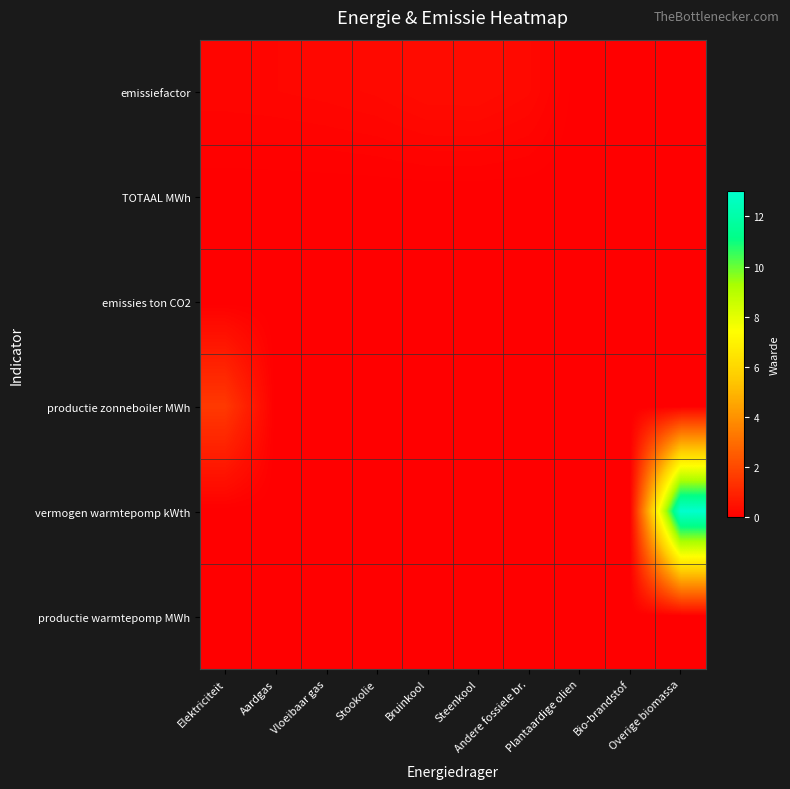

What is the maximum value shown in the chart?

13.0